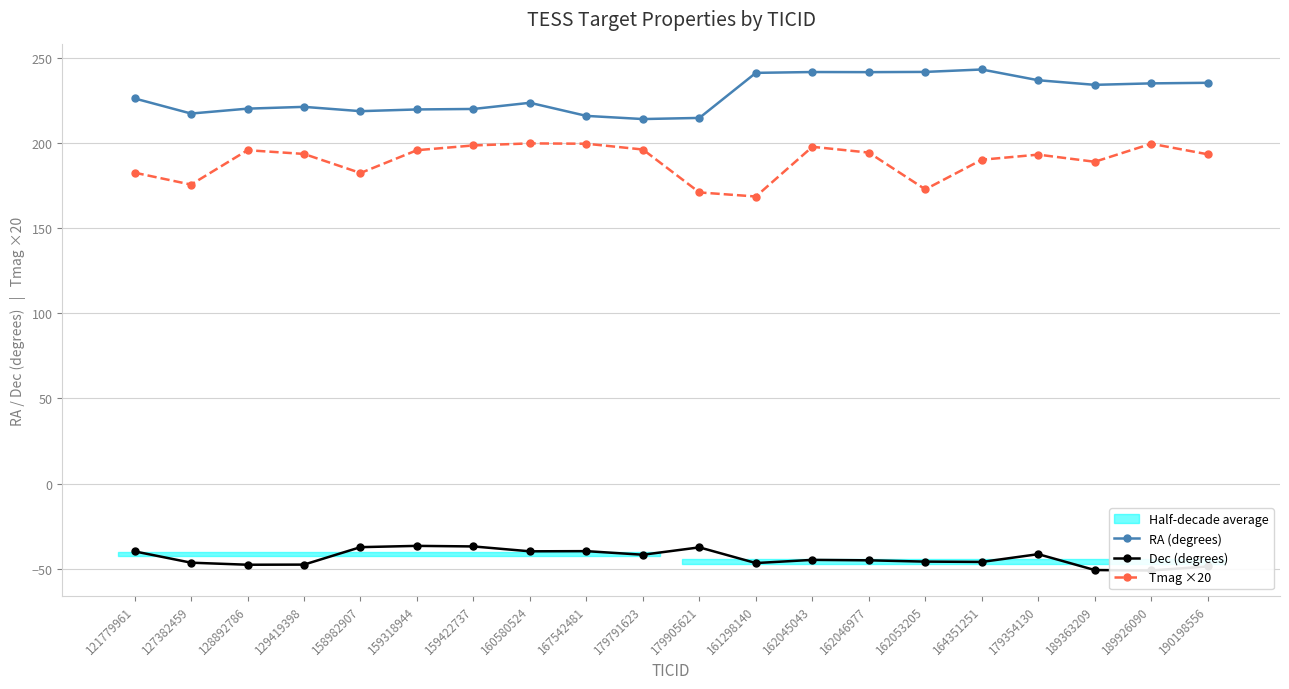

Rank the series at 159318944 from highest to lowest value.

RA (degrees), Tmag ×20, Dec (degrees)